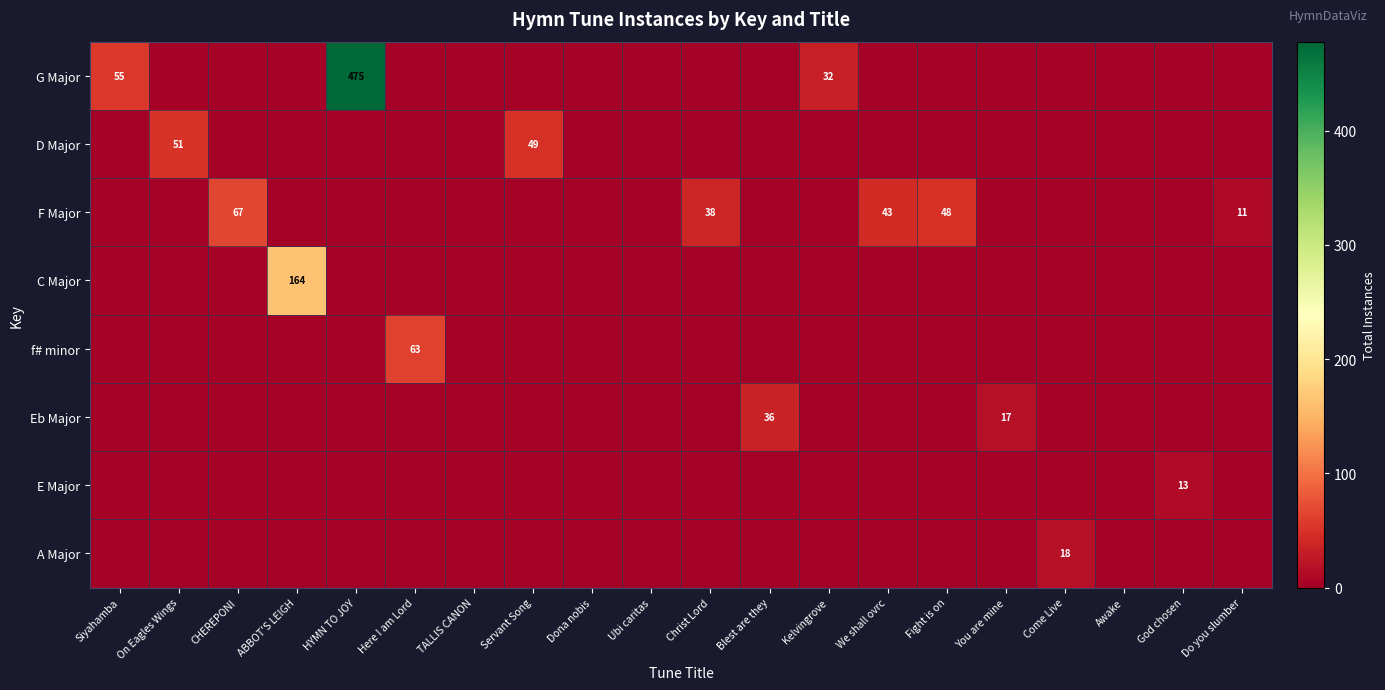

Is it true that Eb Major equals 17 at You are mine?

True